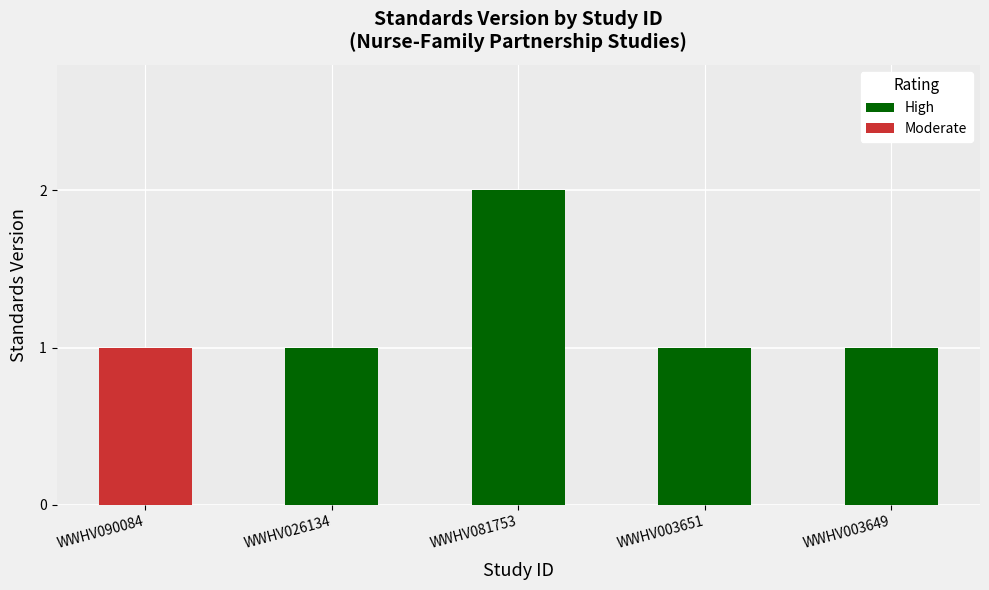

True or false: High has a value of 1 at WWHV026134.

True